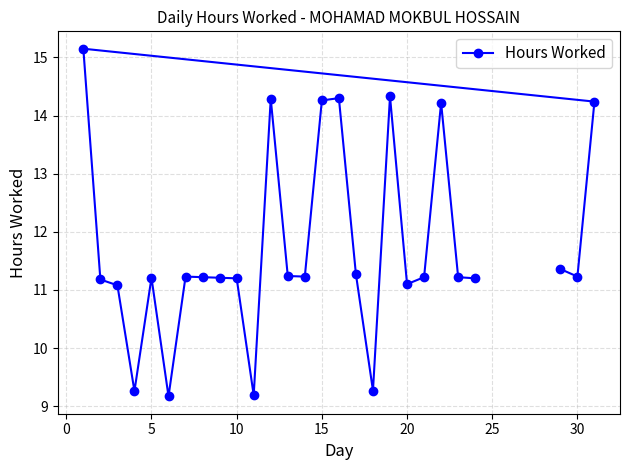

The chart shows a value of 3.4 at 5. True or false?

False